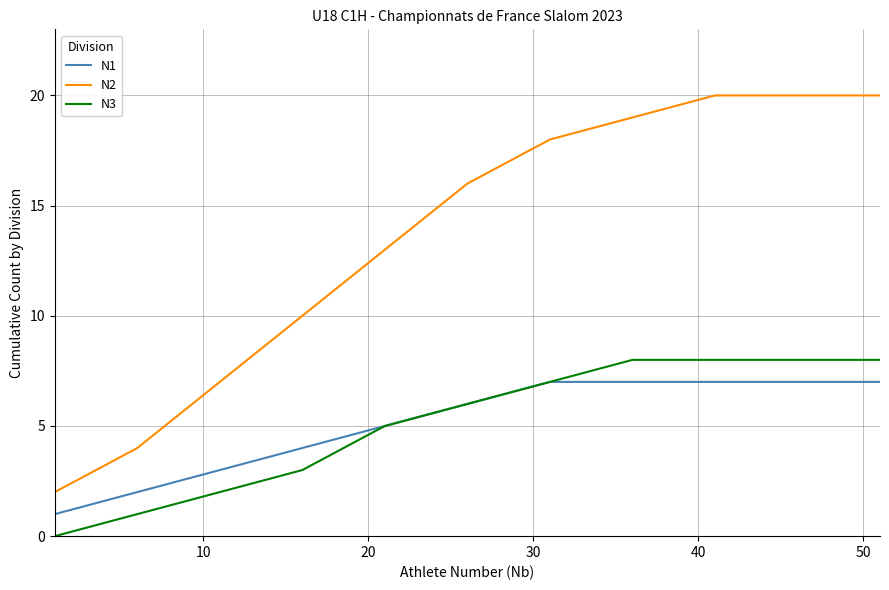

Which series has the largest total across all categories?

N2